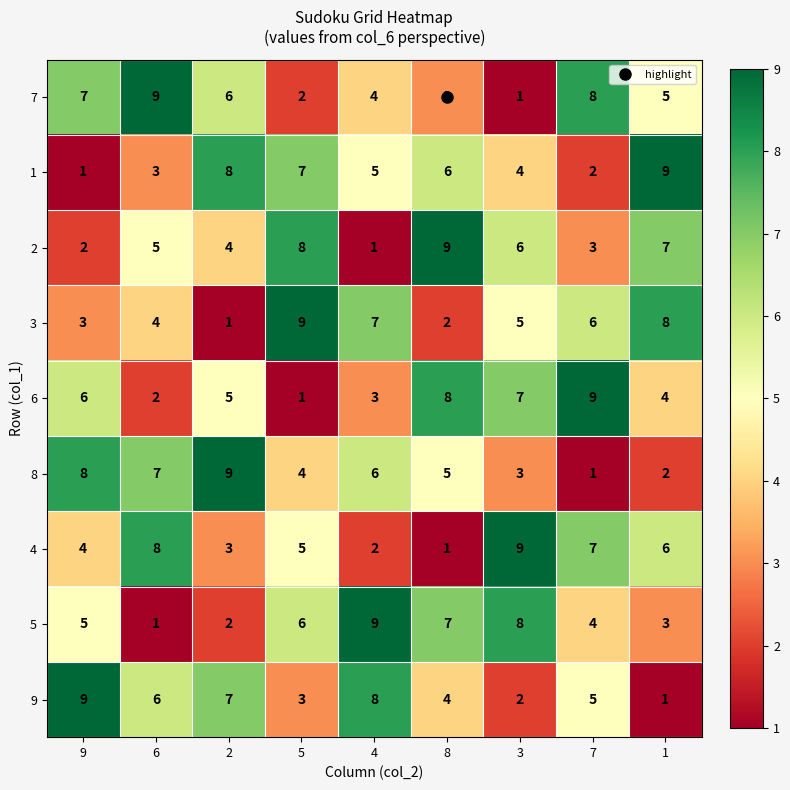

What is the average value of the 3 series?

5